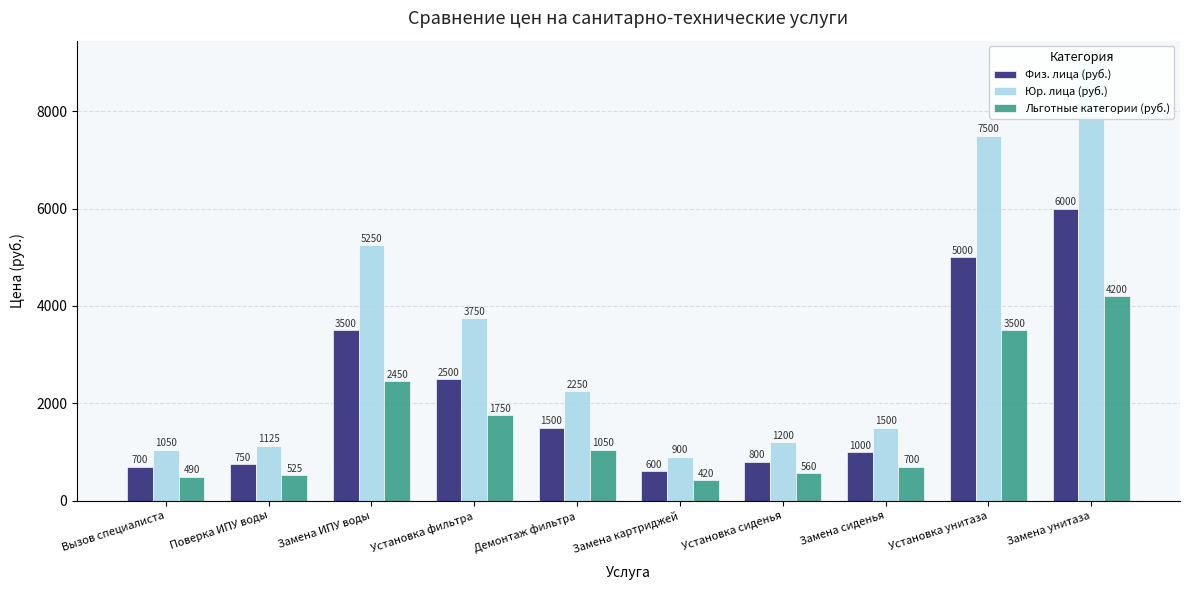

Is the value of Юр. лица (руб.) at Замена картриджей greater than the value of Физ. лица (руб.) at Поверка ИПУ воды?

Yes